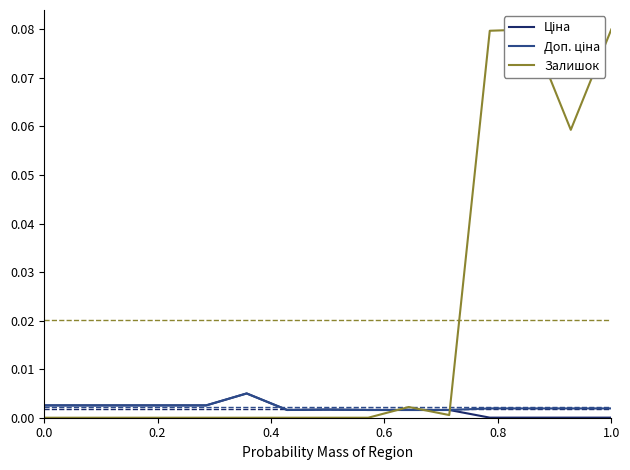

Reading left to right, transcribe all the data shown in this chart.

Ціна: 0.0	0.0	0.0	0.0	0.0	0.0	0.0	0.0	0.0	0.0	0.0	0.0	0.0	0.0	0.0
Доп. ціна: 0.0	0.0	0.0	0.0	0.0	0.0	0.0	0.0	0.0	0.0	0.0	0.0	0.0	0.0	0.0
Залишок: 0.0	0.0	0.0	0.0	0.0	0.0	0.0	0.0	0.0	0.0	0.0	0.1	0.1	0.1	0.1